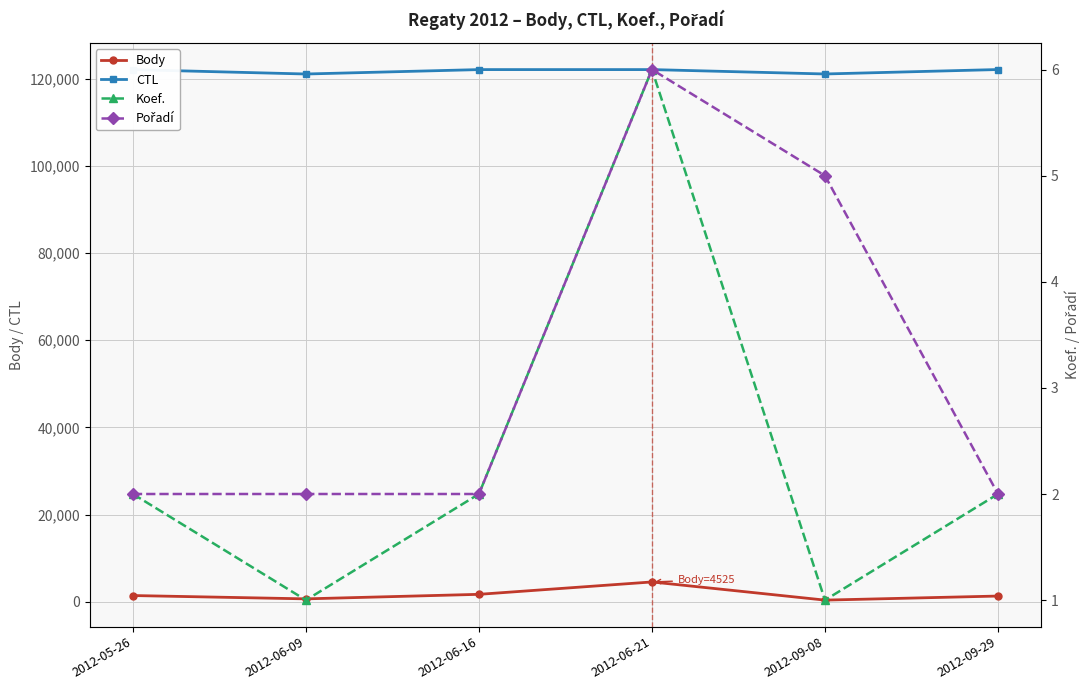

True or false: Body and CTL cross at least once.

False